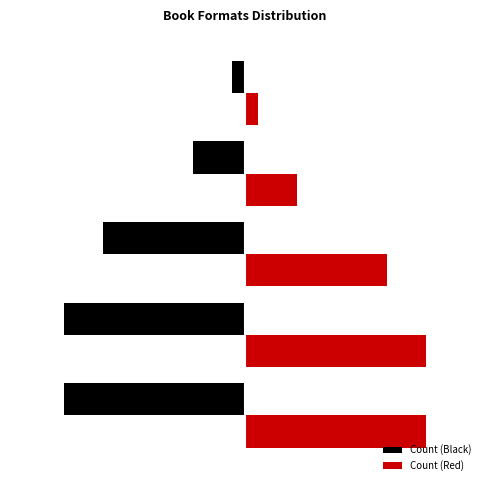

What are all the series names shown in the legend?

Count (Black), Count (Red)